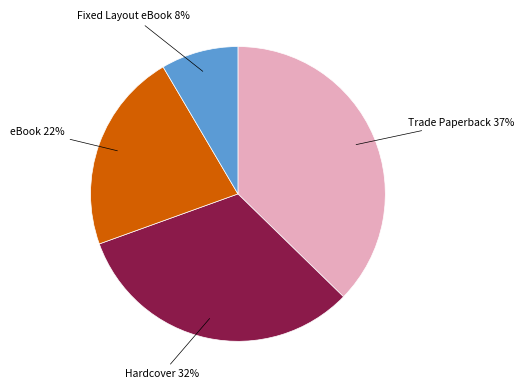

To the nearest percent, what is the average slice percentage?

25%